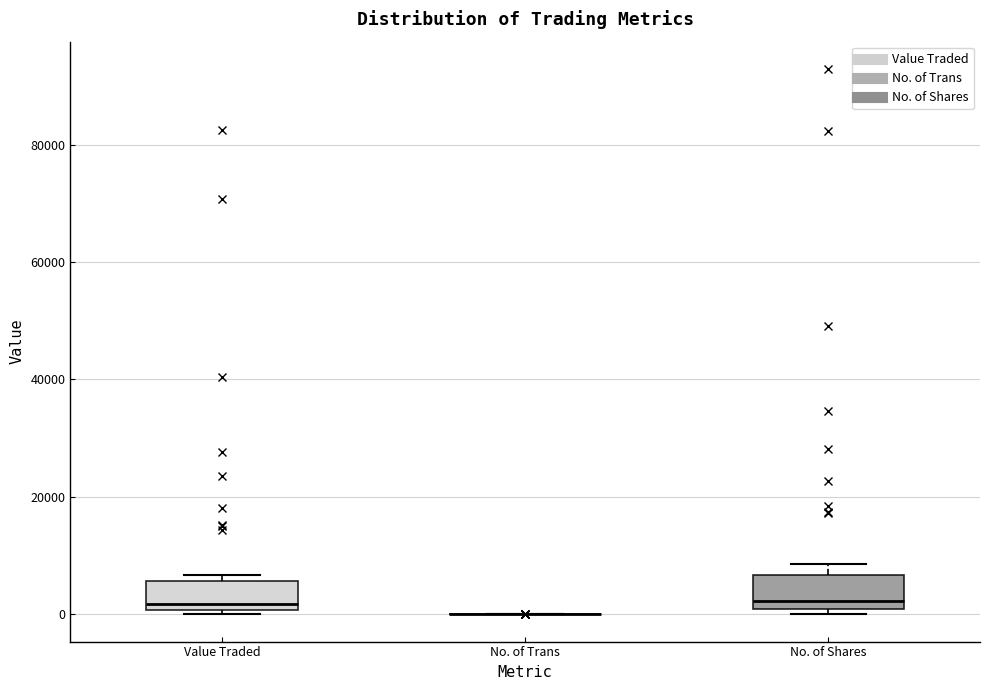

Reading left to right, read every box against the y-axis: the position of its median line, the range the box covers, and the ends of its whiskers. The values are not printed on the chart, so give them approximately, as read against the axis.

Value Traded: median 2000, box 0 to 6000, whiskers 0 (just below the box's lower edge) to 6000 (just above the box's upper edge)
No. of Trans: box collapsed to a line at 0, whiskers 0 to 0
No. of Shares: median 2000, box 0 to 6000, whiskers 0 (just below the box's lower edge) to 8000